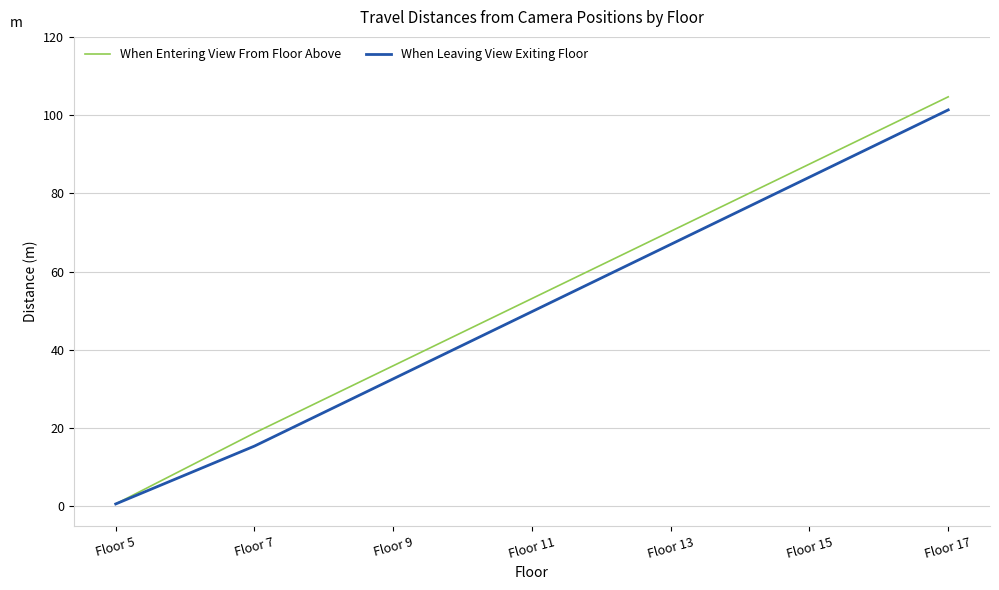

How many lines are shown in the chart?

2